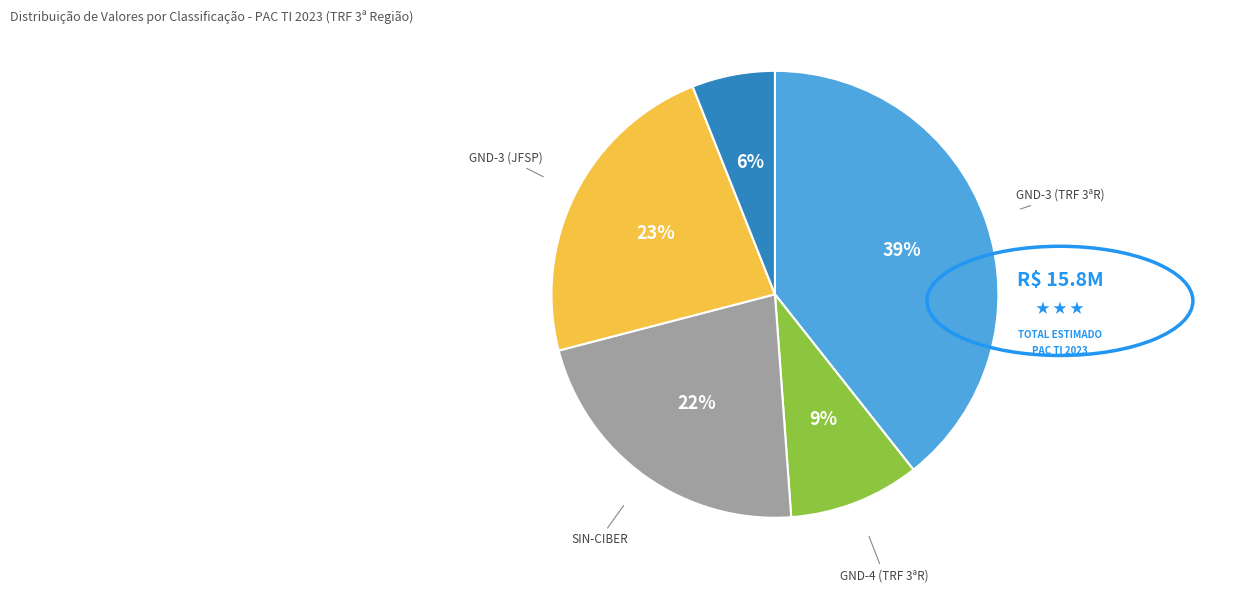

Is it true that GND-4 (JFSP) is 6% of the pie?

True